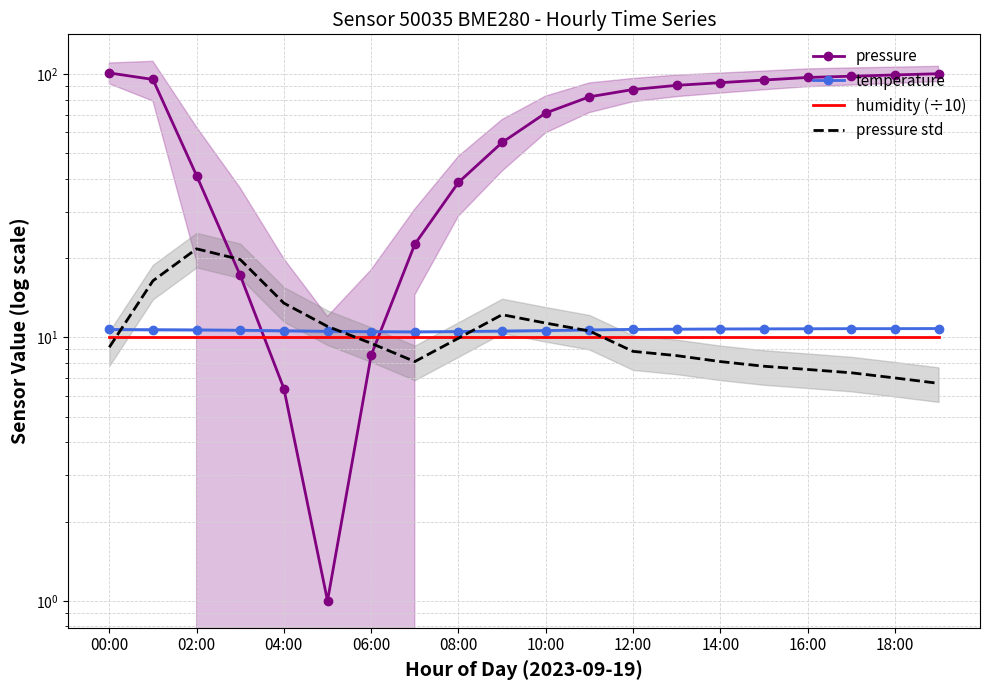

What is the difference between the highest and lowest values at 18:00?

92.2